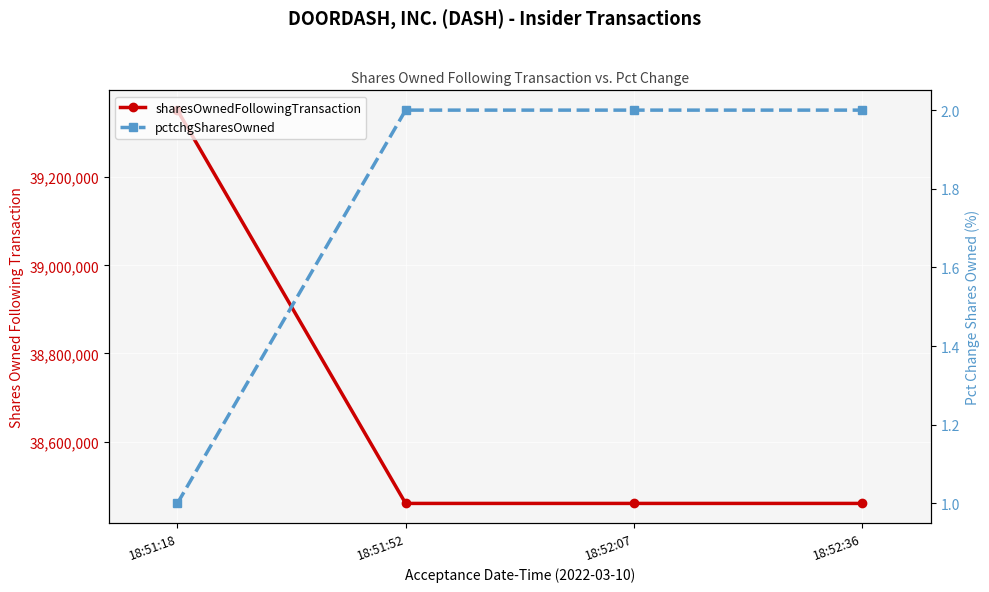

What is the label of the 2nd point from the left?

18:51:52